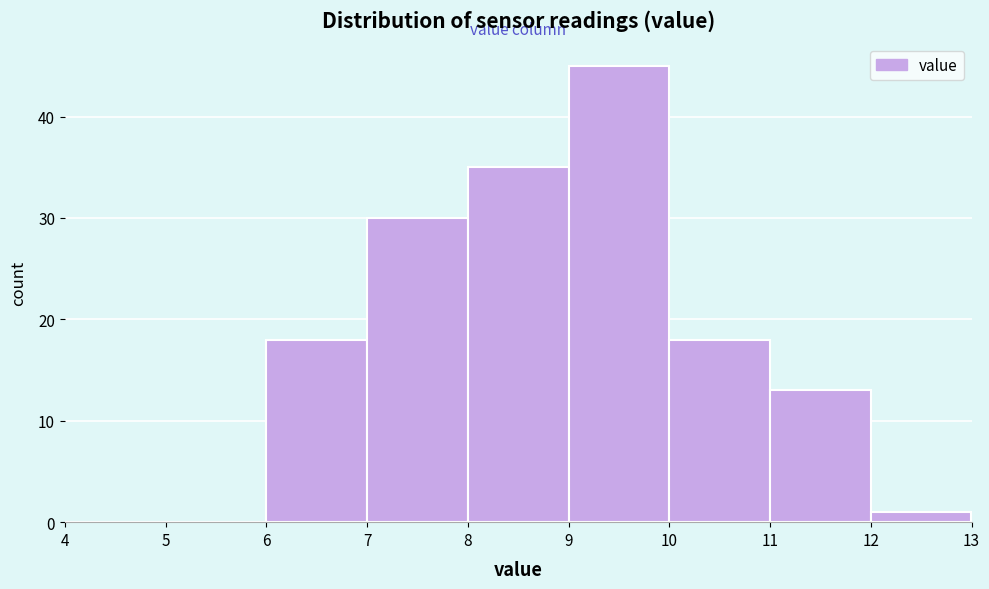

How tall is the bar that spans 6 to 7 on the x-axis? The values are not printed on the chart, so give them approximately, as read against the axis.

18